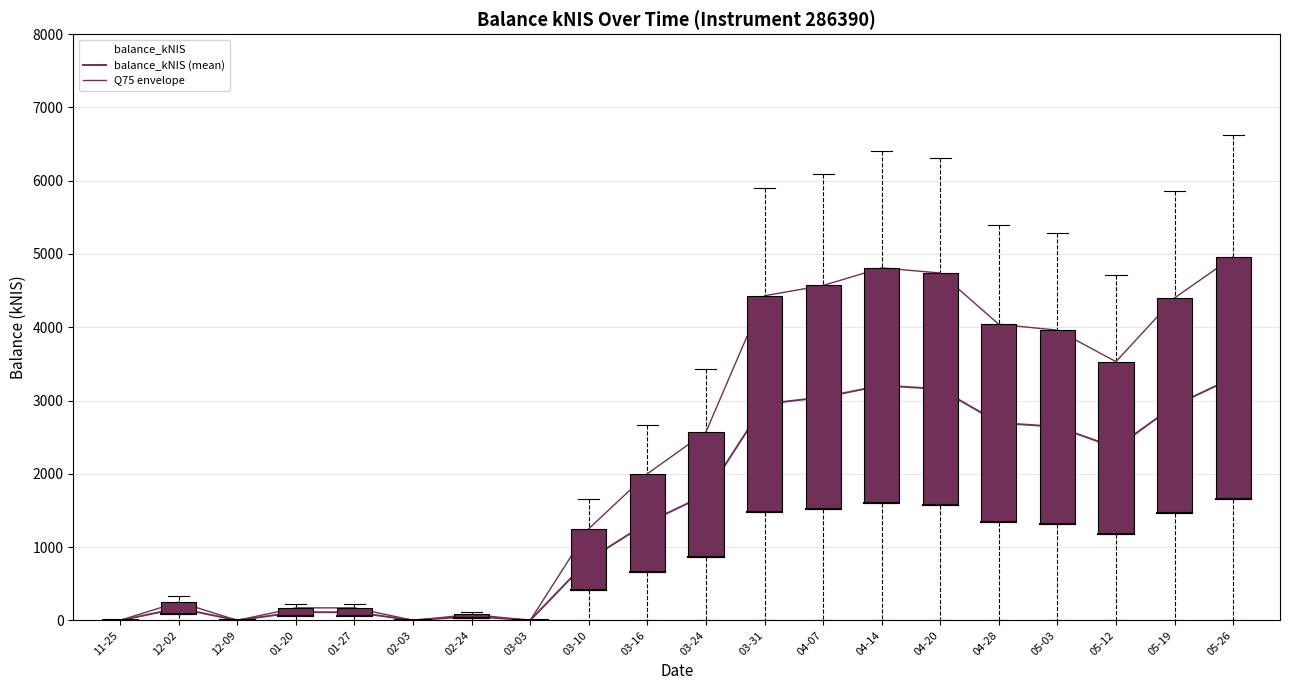

Reading right to left, list all the values displayed in this chart.

balance_kNIS (mean): 3309.9	2932.5	2354.0	2641.1	2695.8	3157.1	3205.3	3044.7	2952.7	1715.5	1332.0	828.8	0.0	54.6	0.0	110.6	110.9	0.0	164.7	0.0
Q75 envelope: 4960.0	4400.0	3530.0	3960.0	4040.0	4740.0	4810.0	4570.0	4430.0	2570.0	2000.0	1250.0	0.0	80.0	0.0	170.0	170.0	0.0	250.0	0.0